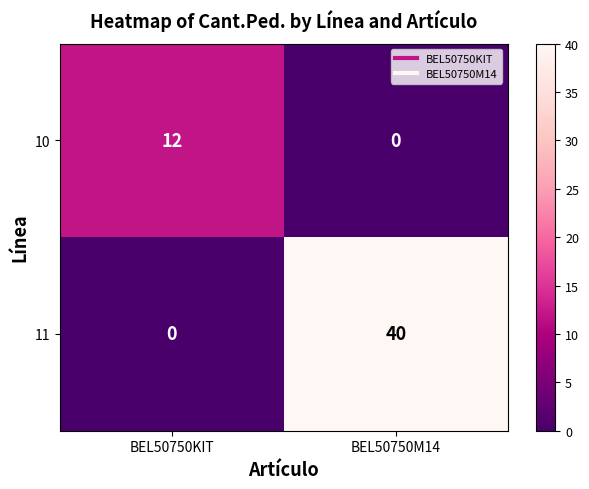

Reading left to right, transcribe all the data shown in this chart.

10: 12	0
11: 0	40